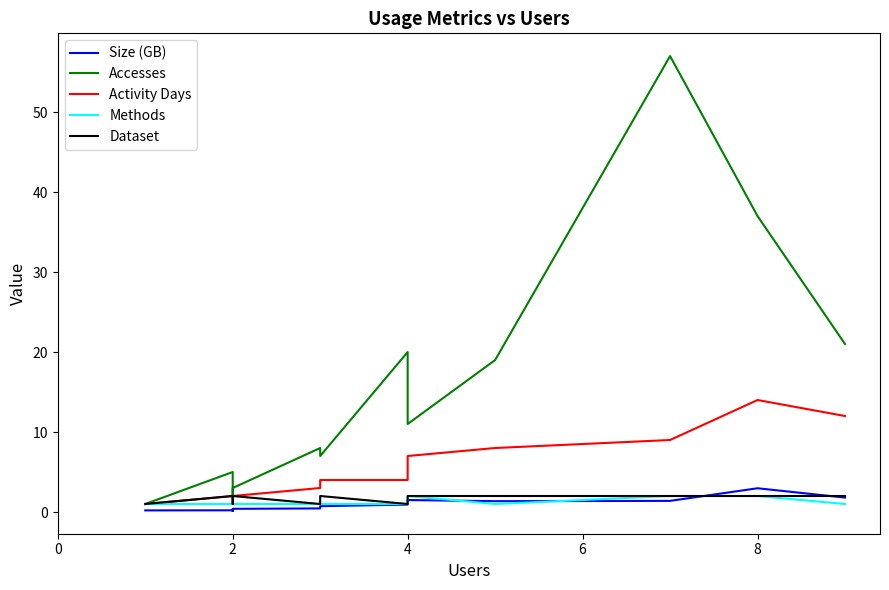

Is the value of Methods at 6 greater than the value of Activity Days at 12?

No